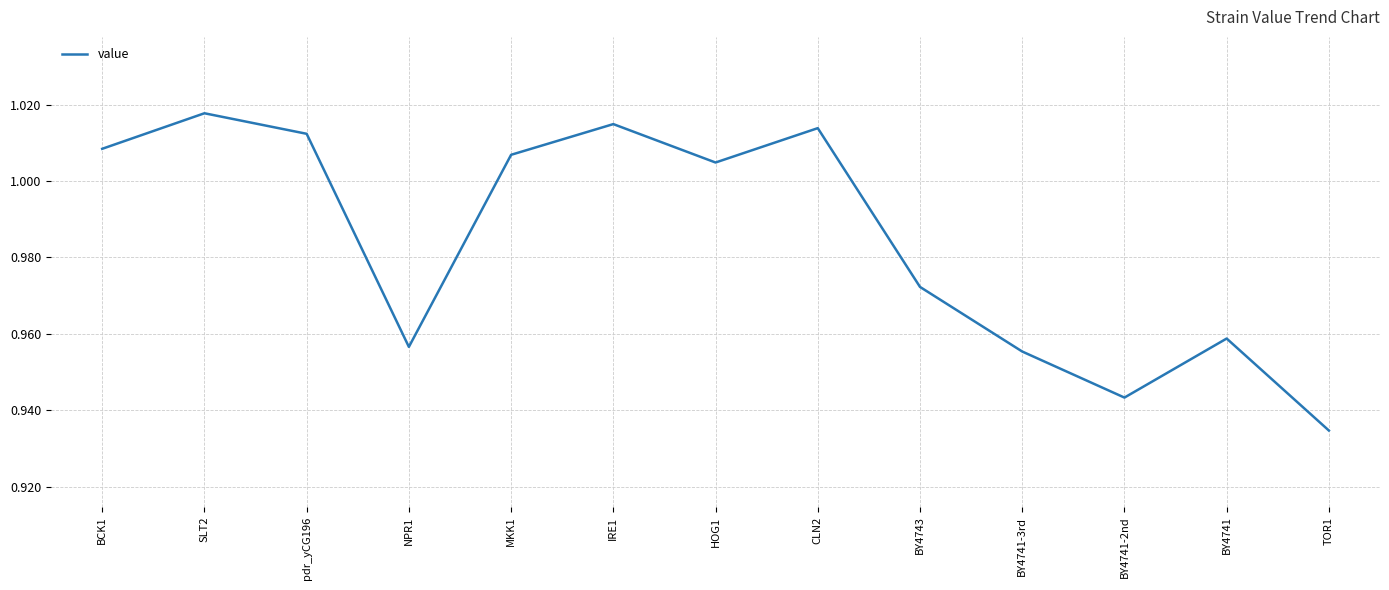

How many categories are shown in the chart?

13